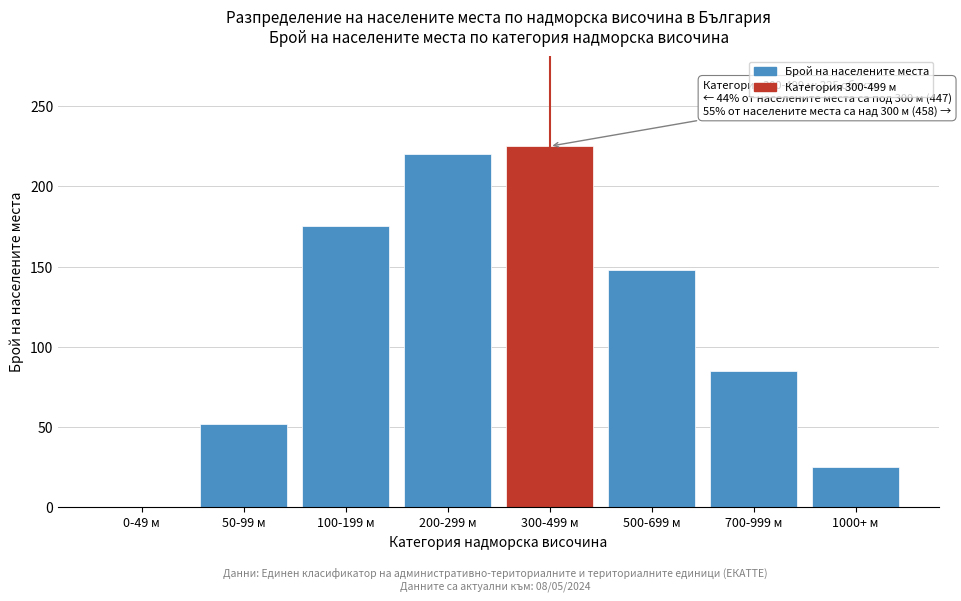

Reading right to left, what are all the values shown in this chart?

1000+ м=25	700-999 м=85	500-699 м=148	300-499 м=225	200-299 м=220	100-199 м=175	50-99 м=52	0-49 м=0